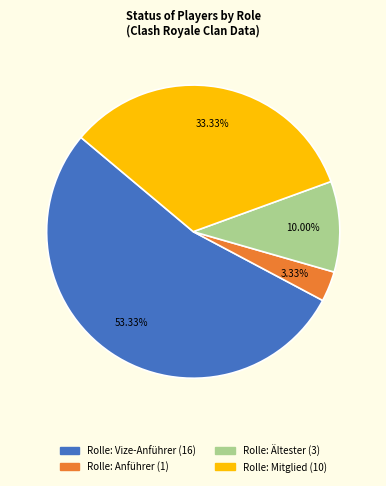

Is Rolle: Ältester the majority of the pie?

No